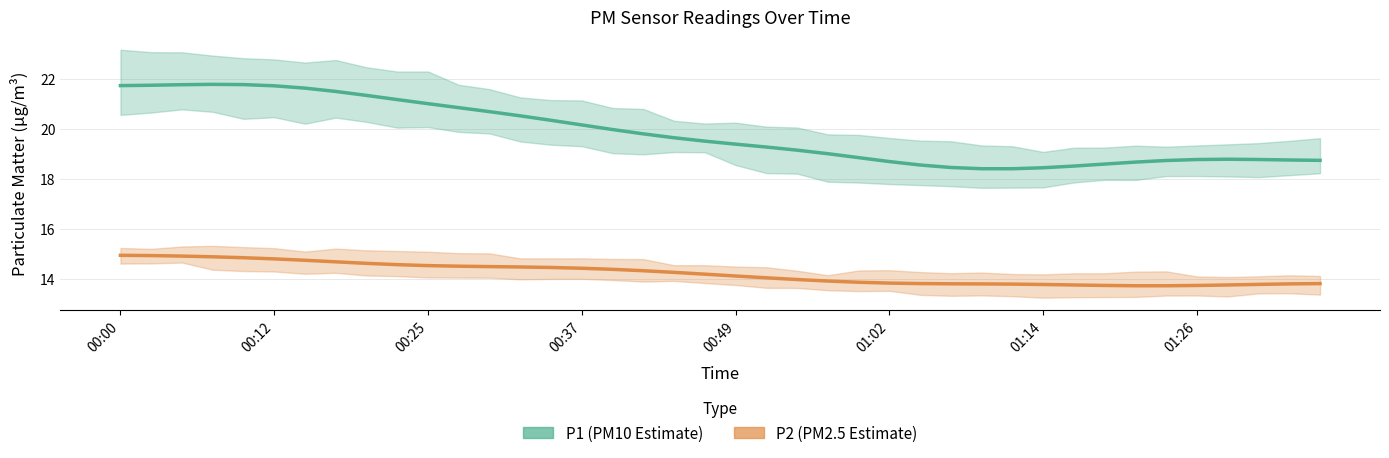

What is the total value across all series at 00:12?

36.7